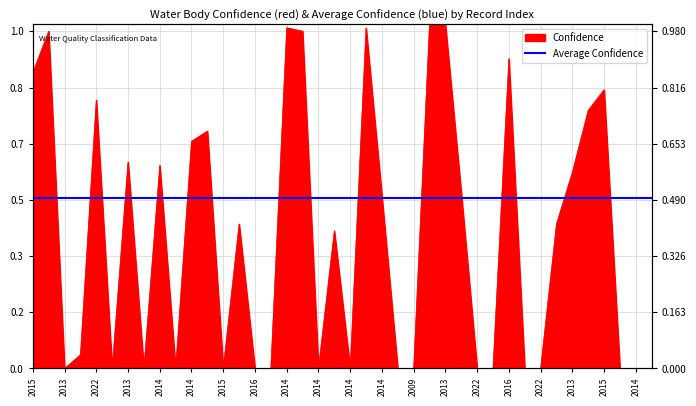

At which category does the chart reach its minimum across all series?

2013